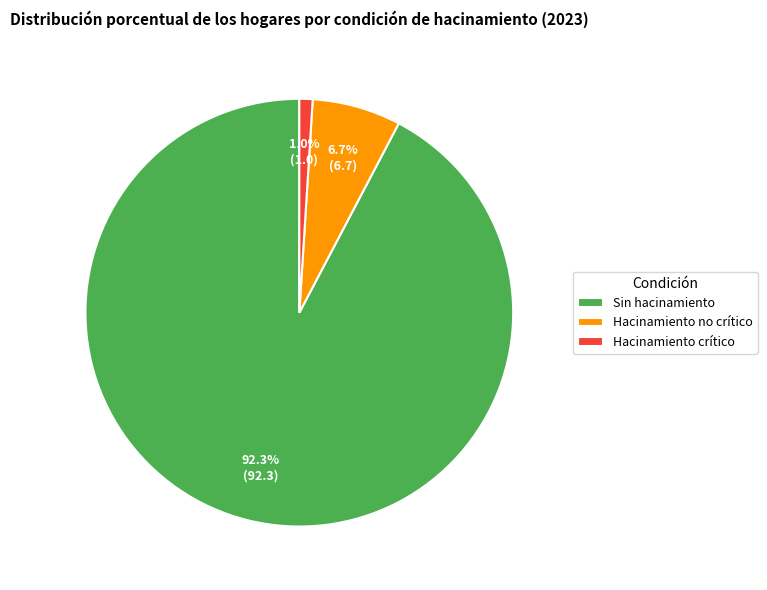

Combined, what portion of the pie is Hacinamiento crítico and Hacinamiento no crítico?

7.7%